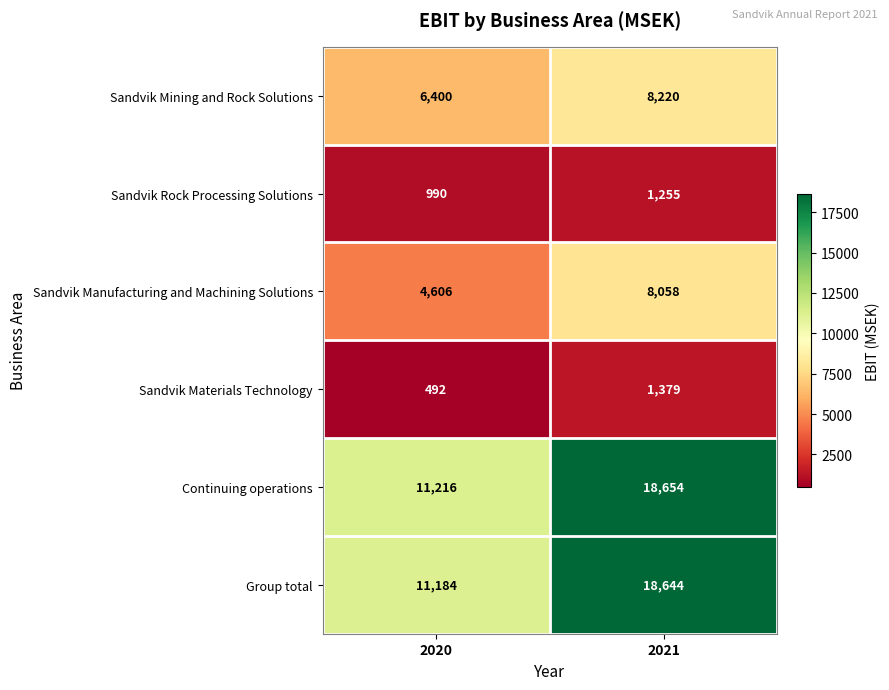

What is the greatest value displayed?

18654